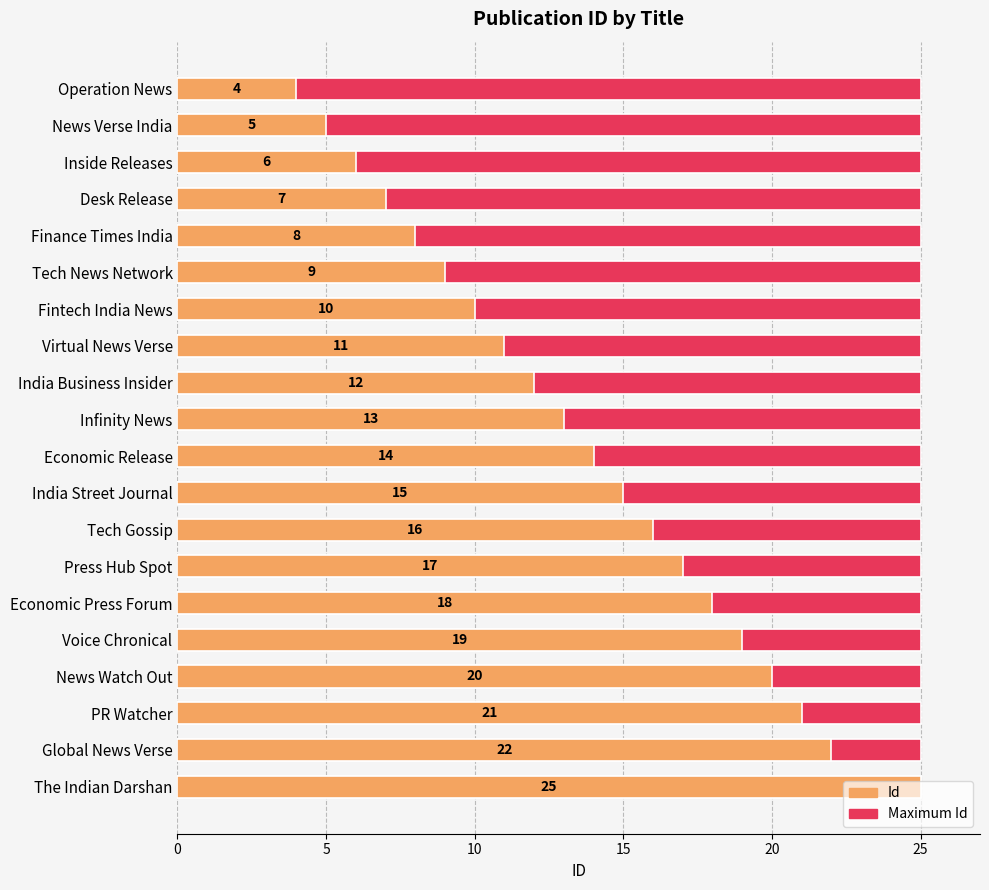

What are all the series names shown in the legend?

Maximum Id, Id